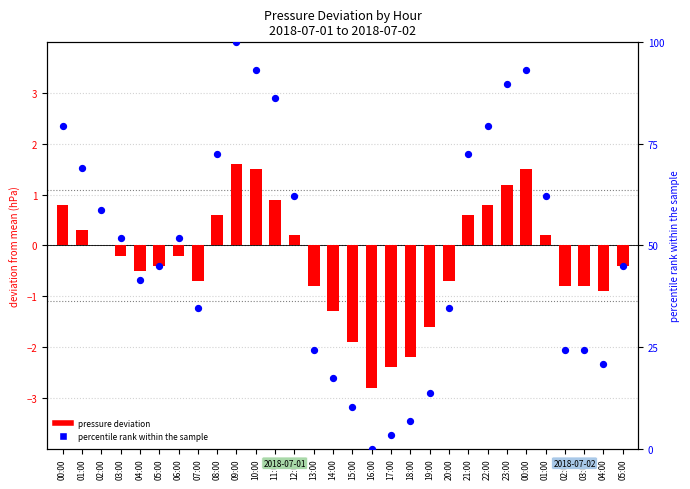

Is the value of percentile rank within the sample at 20:00 greater than the value of pressure deviation at 02:00?

Yes